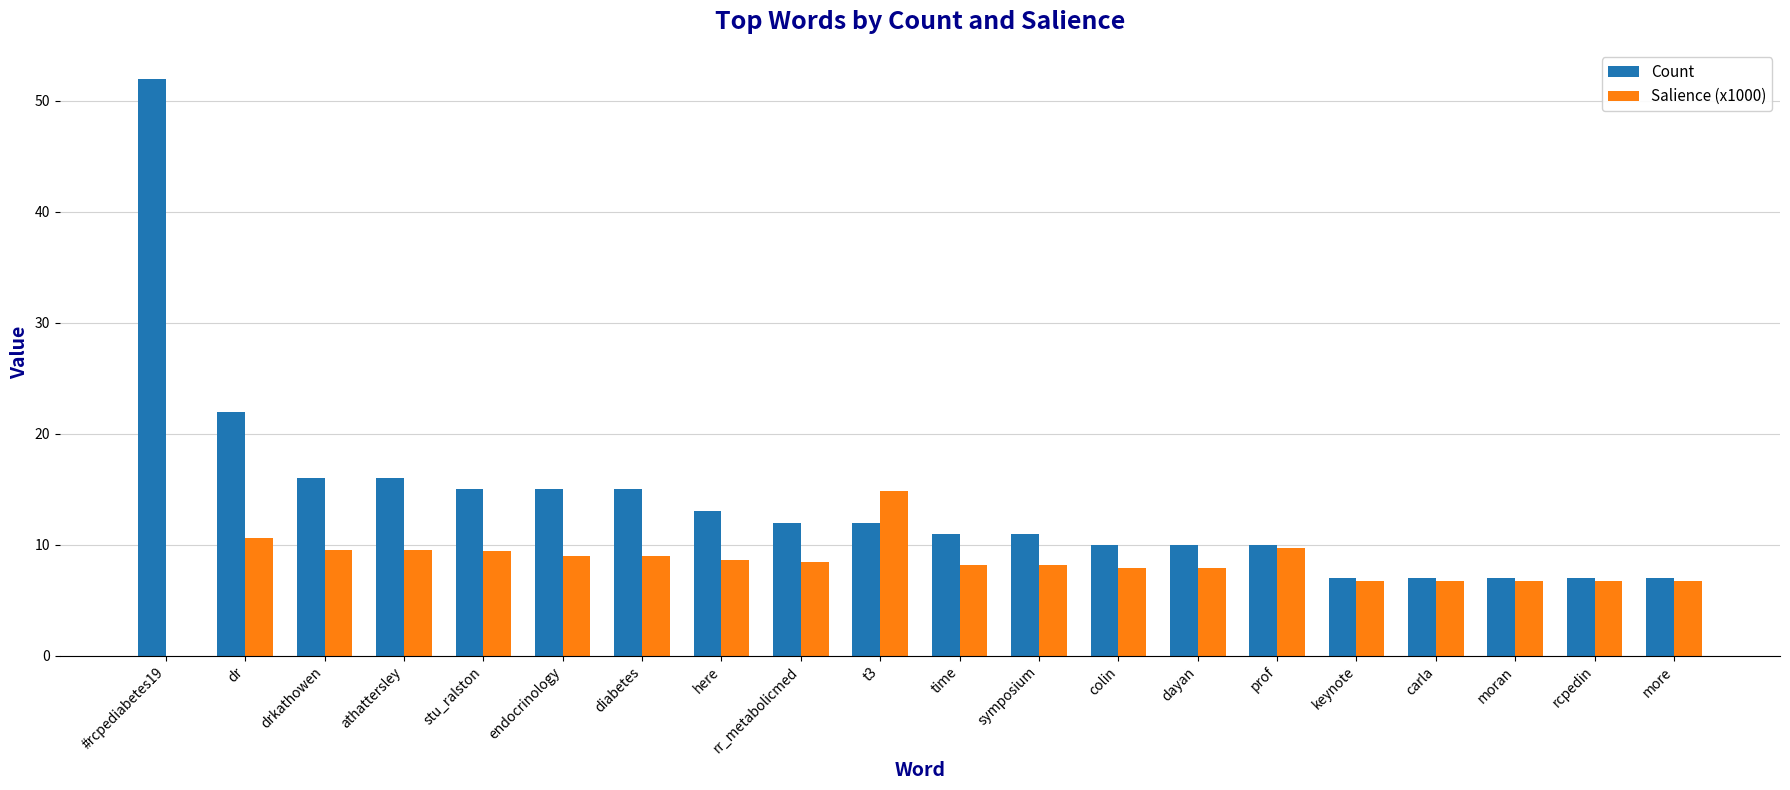

Which series has the largest total across all categories?

Count